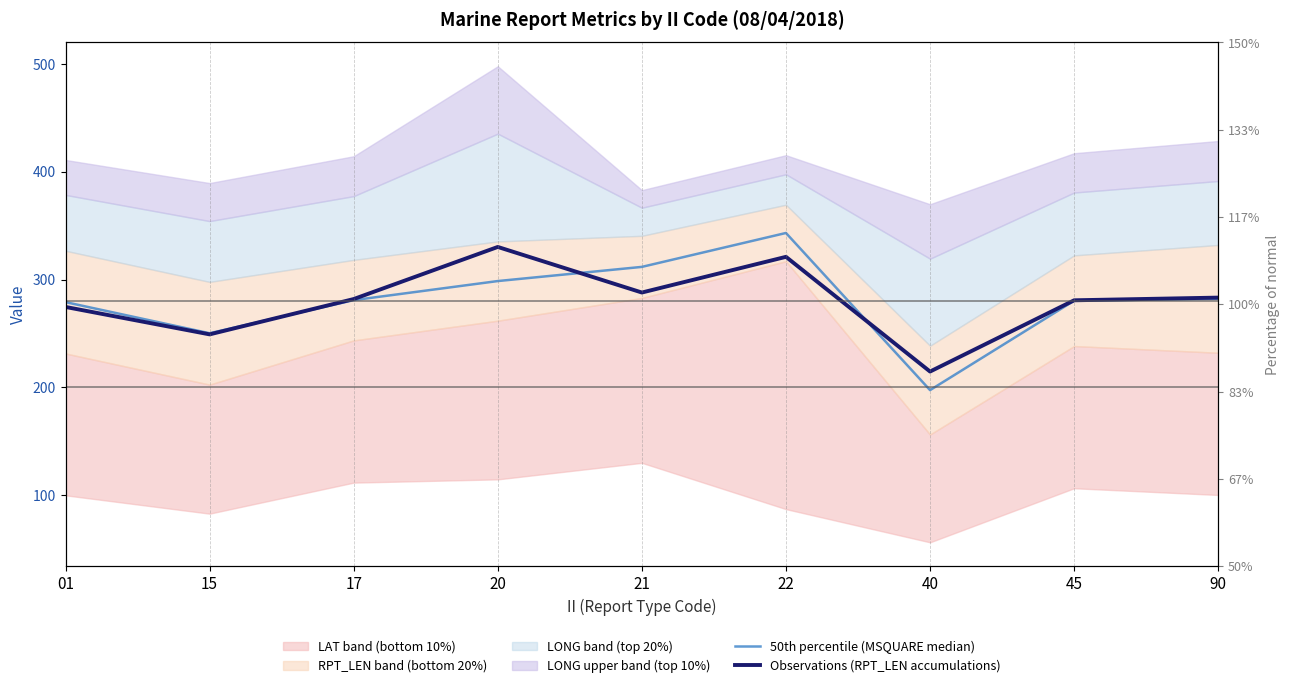

The value of 50th percentile (MSQUARE median) at 21 is 311.8. True or false?

True